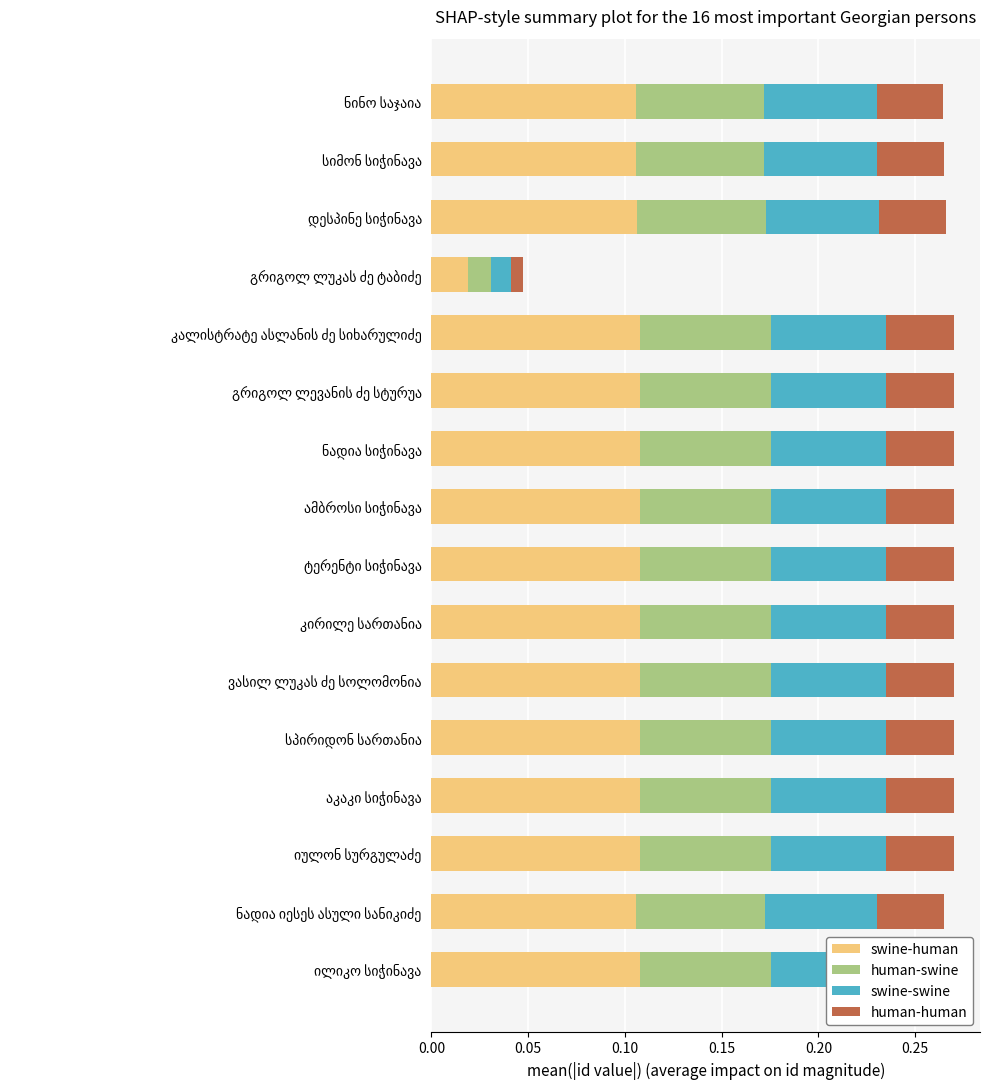

What position from the right is ნინო საჯაია?

16